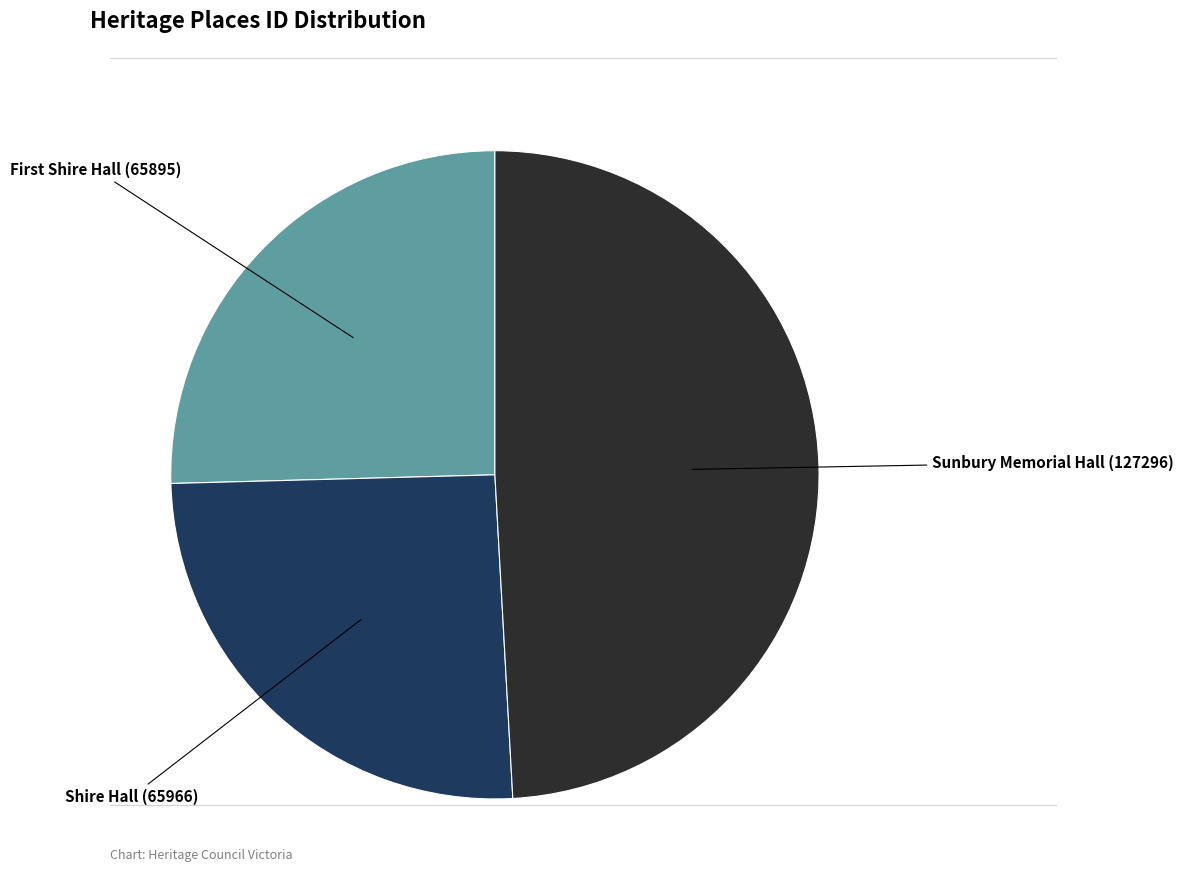

Is there a majority slice in this chart?

No